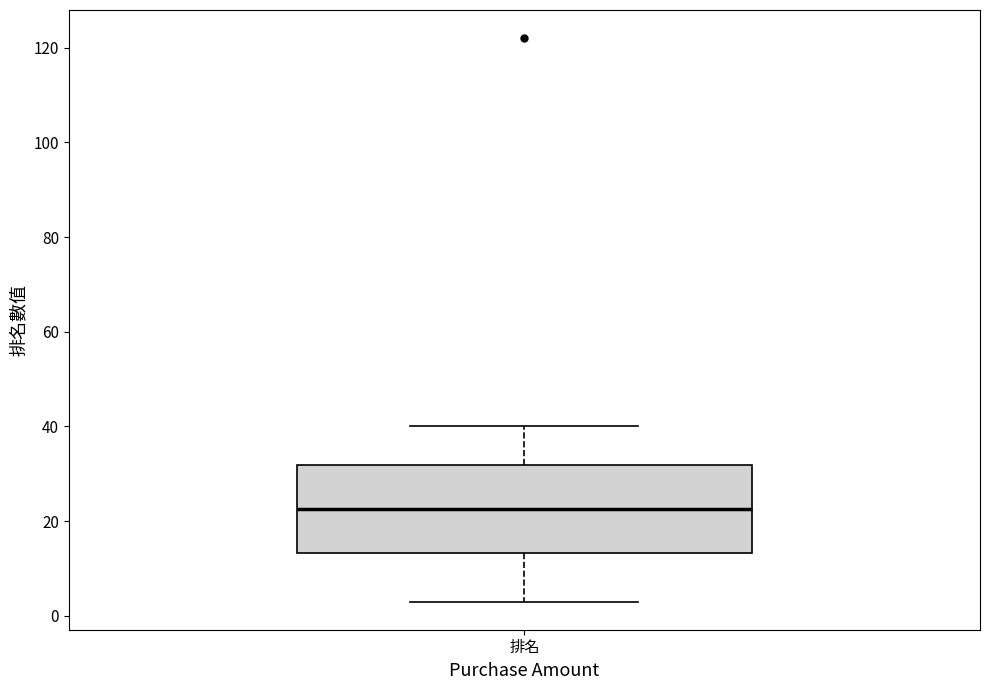

Read this box plot against the y-axis: the position of the median line, the range covered by the box, and the ends of both whiskers. The values are not printed on the chart, so give them approximately, as read against the axis.

median 22, box 14 to 32, whiskers 4 to 40